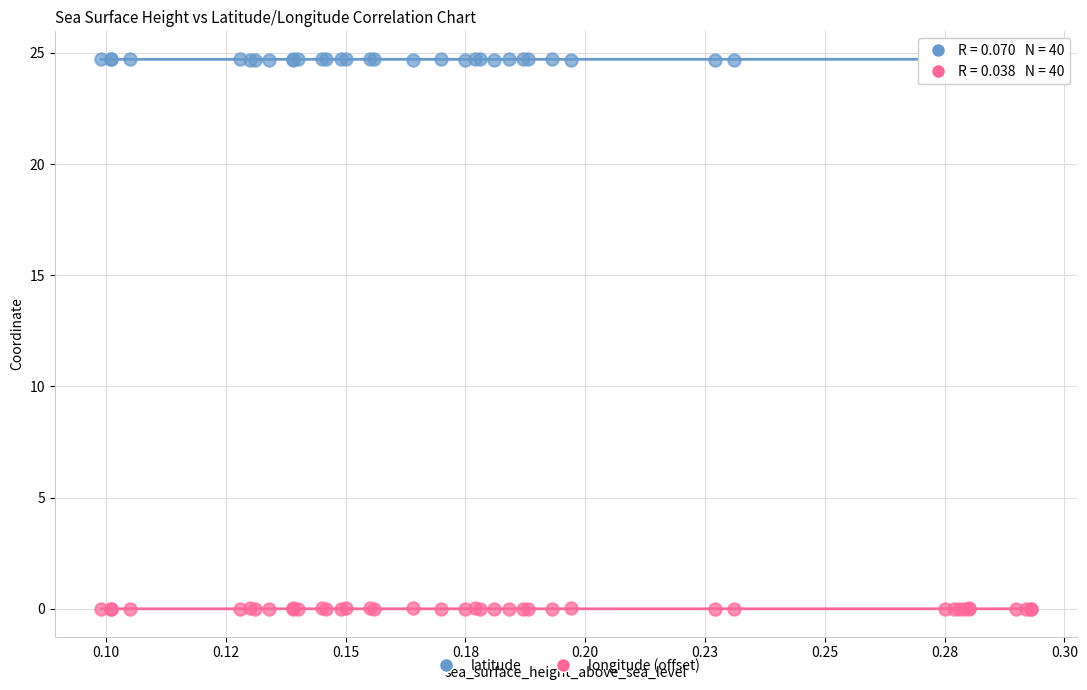

What are all the series names shown in the legend?

latitude, longitude (offset)